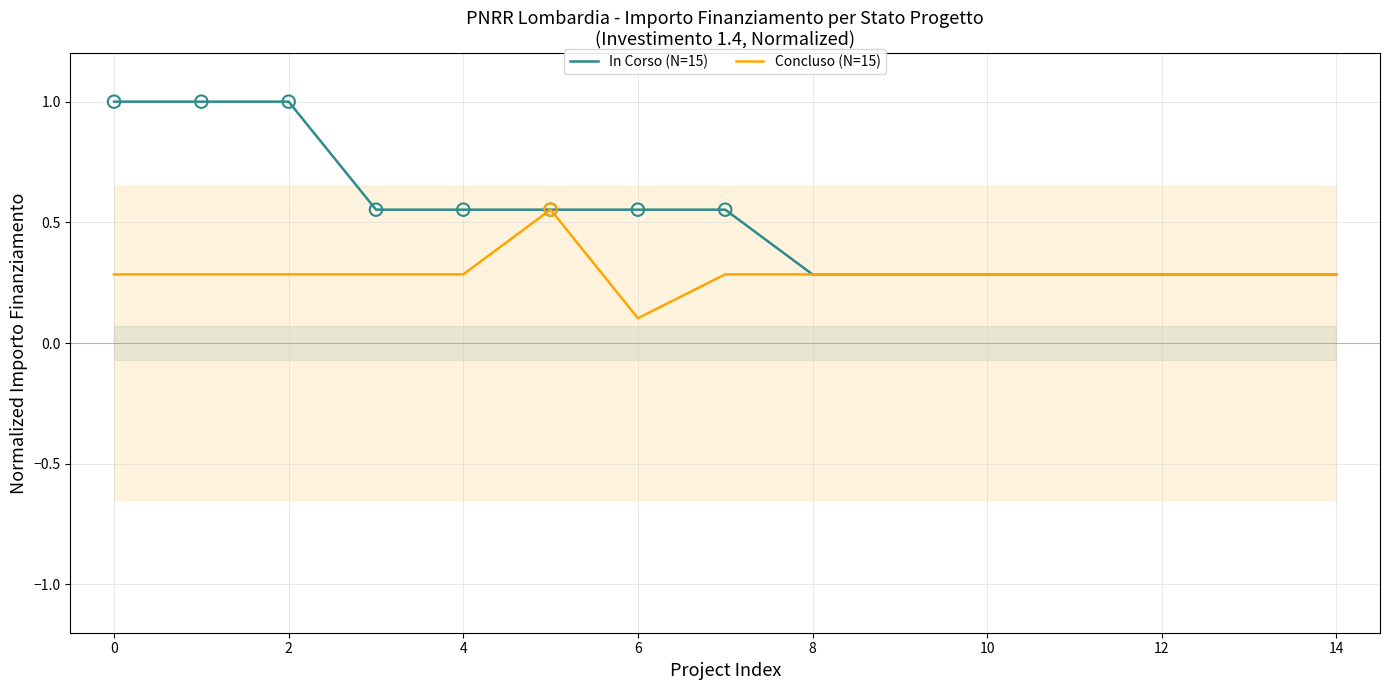

At which label is Concluso (N=15) closest to 0?

6